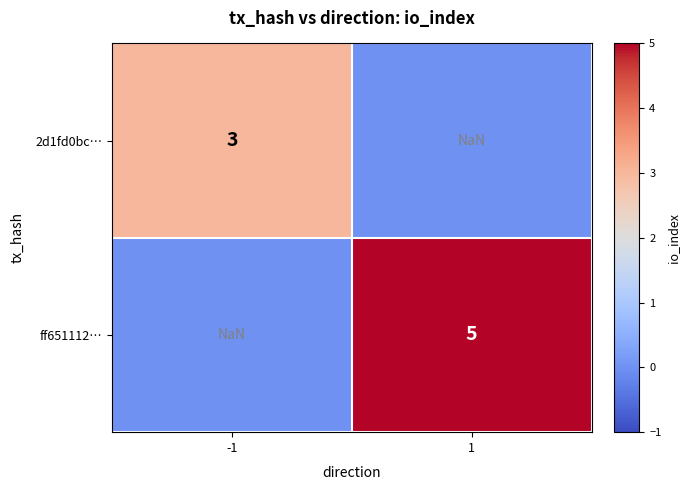

True or false: 2d1fd0bc… has a value of 4.2 at -1.

False